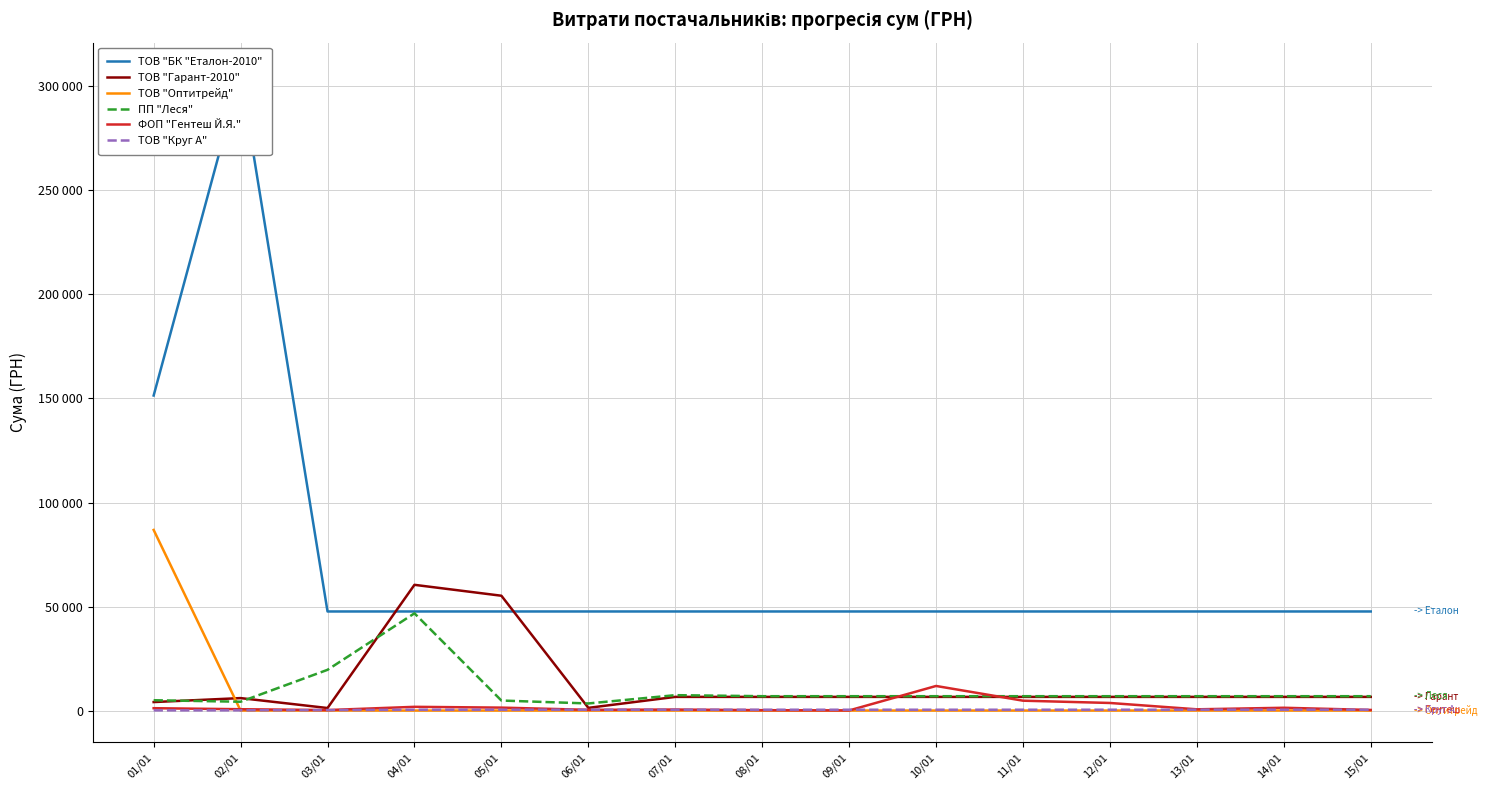

What are all the series names shown in the legend?

ТОВ "БК "Еталон-2010", ТОВ "Гарант-2010", ТОВ "Оптитрейд", ПП "Леся", ФОП "Гентеш Й.Я.", ТОВ "Круг А"